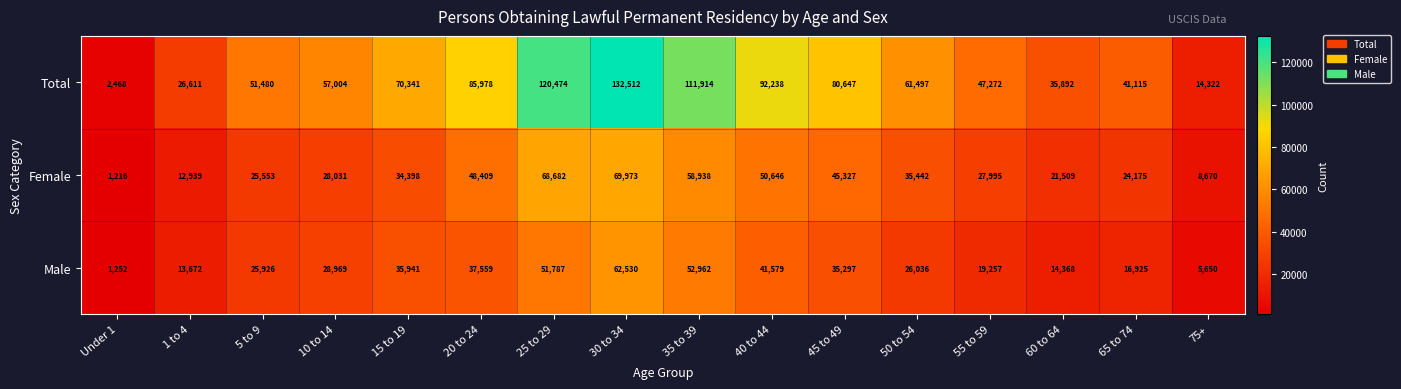

At 30 to 34, list the series in order from largest to smallest.

Total, Female, Male